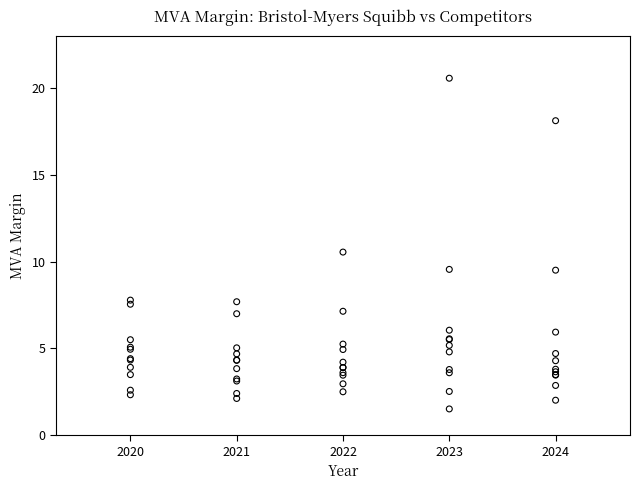

Across all series, what Y value is closest to 11?

10.6